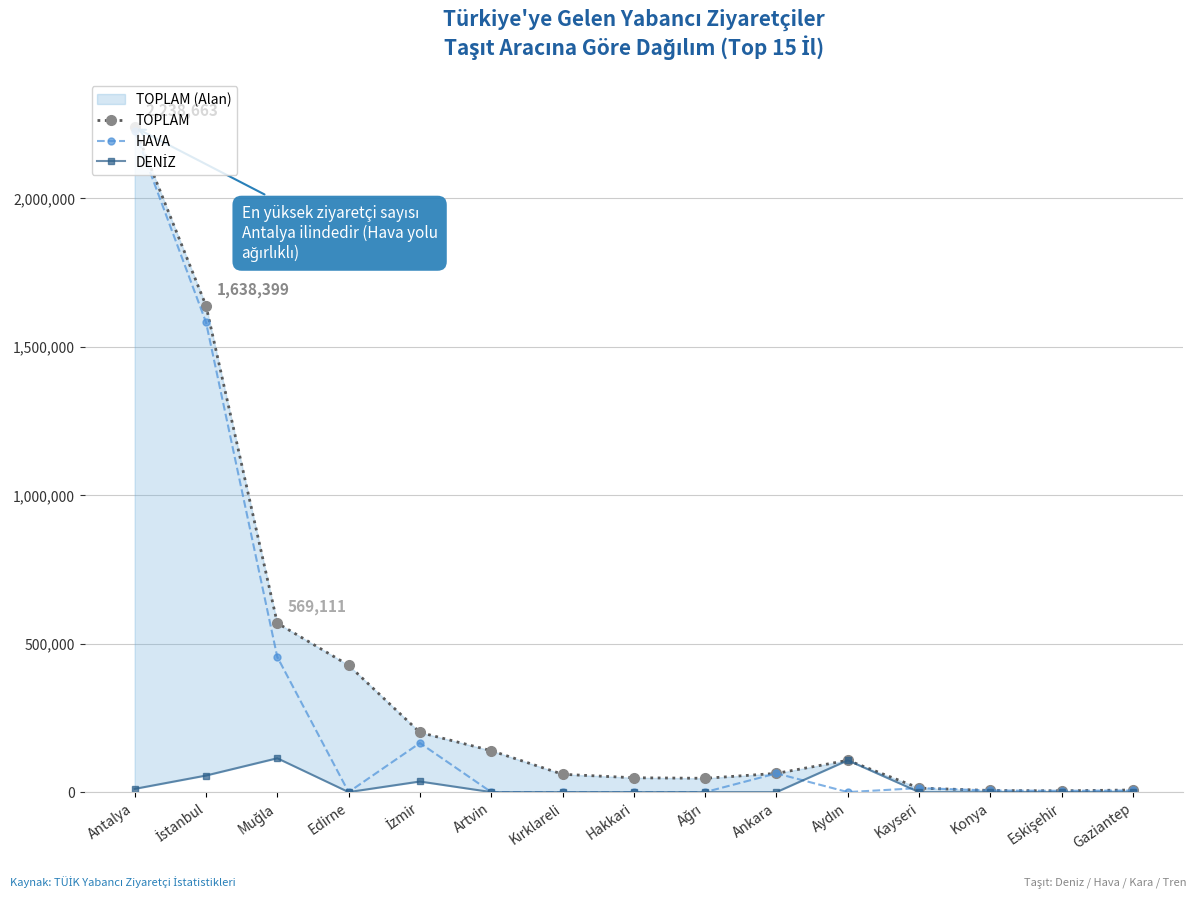

What are all the series names shown in the legend?

TOPLAM, HAVA, DENİZ